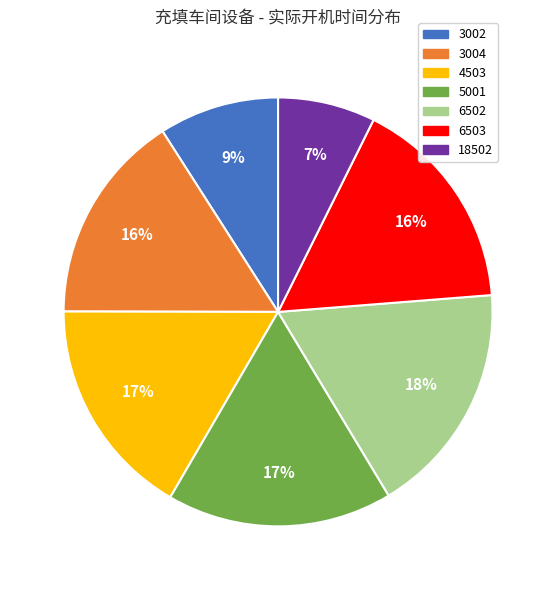

To the nearest percent, what percentage of the pie is 18502?

7%